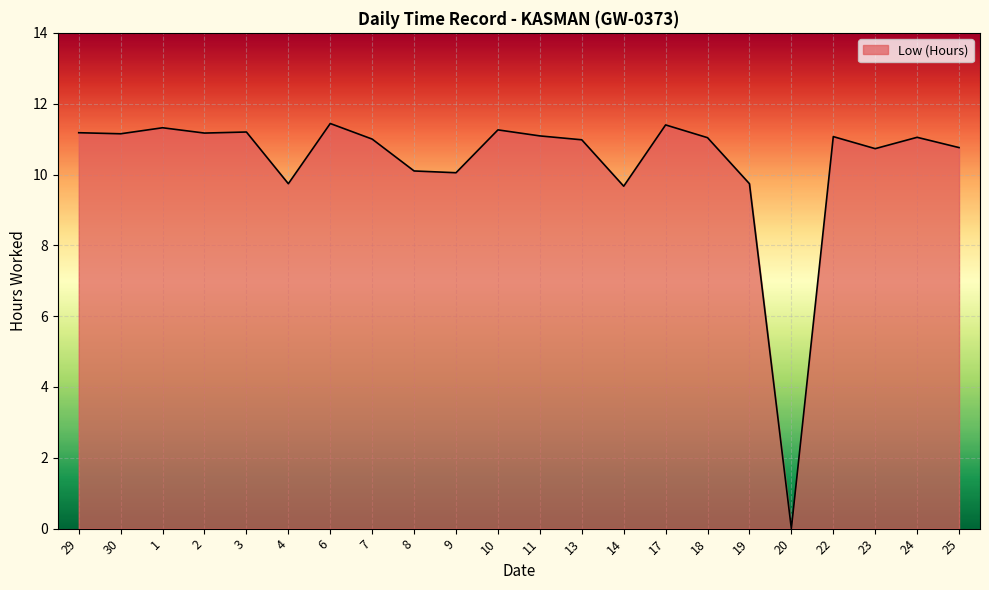

What is the difference between the maximum and minimum values?

11.4